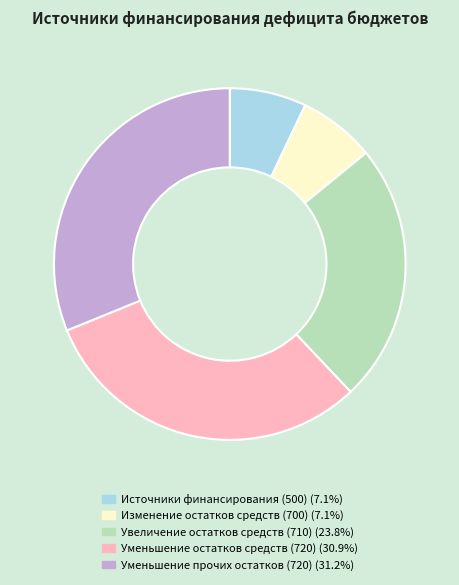

Does any single category account for the majority?

No